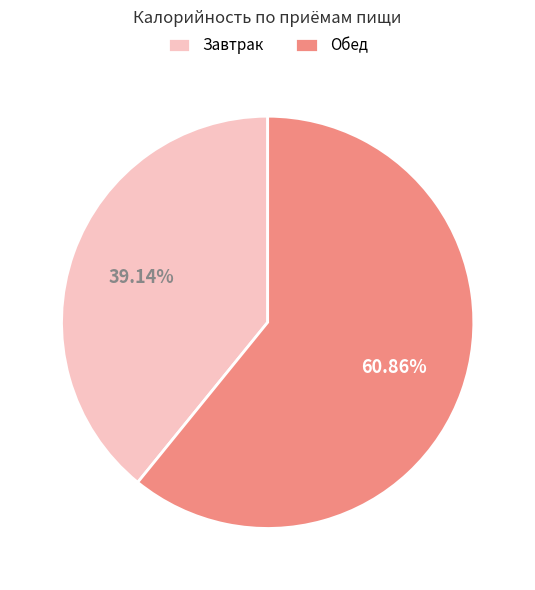

To the nearest percent, what percentage of the pie is Обед?

61%